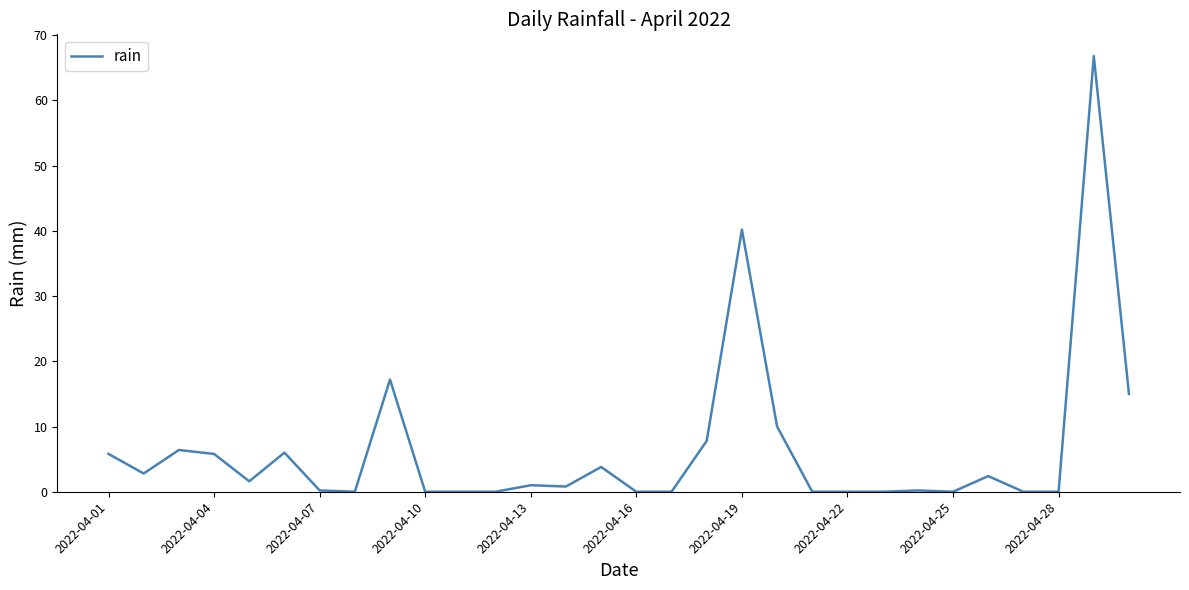

What is the maximum value shown in the chart?

66.8